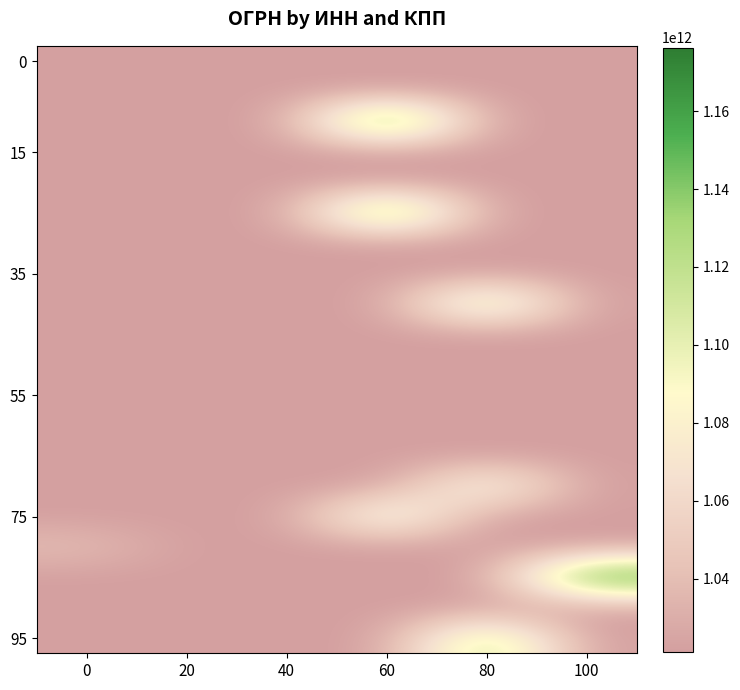

What is the greatest value displayed?

1176313012732